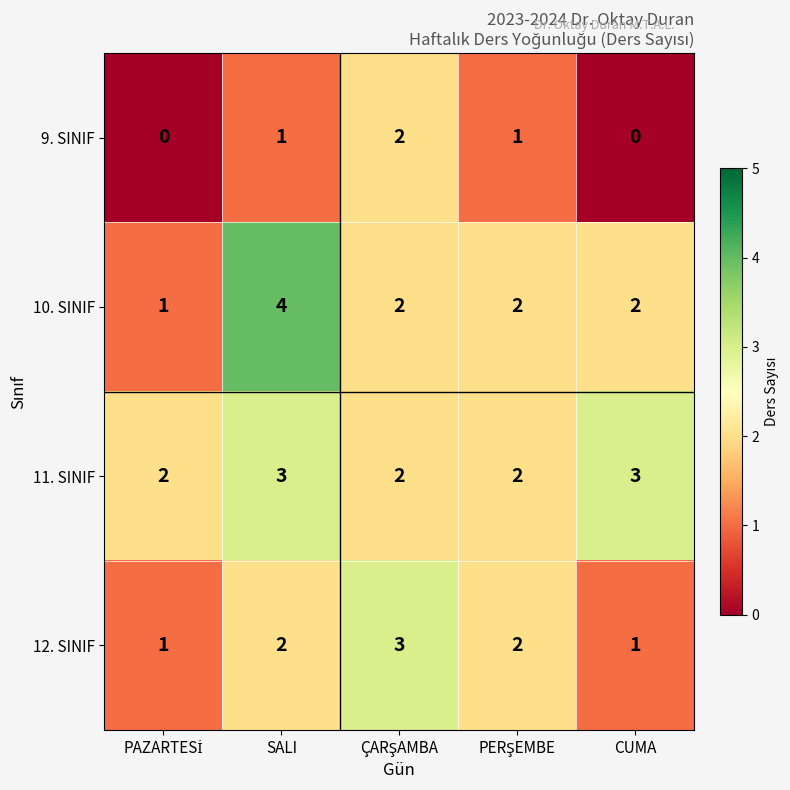

Which label corresponds to the largest value in the chart?

SALI